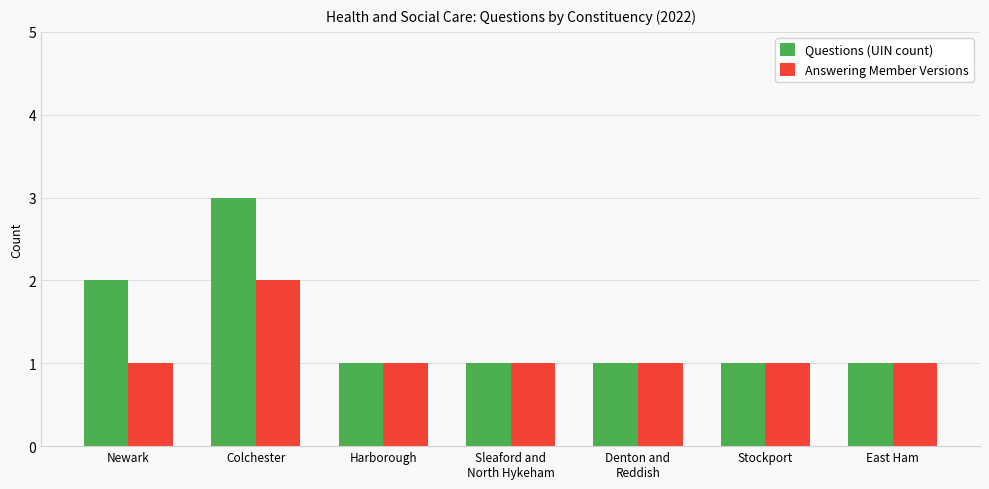

How many Questions (UIN count) values are between 1 and 2?

6